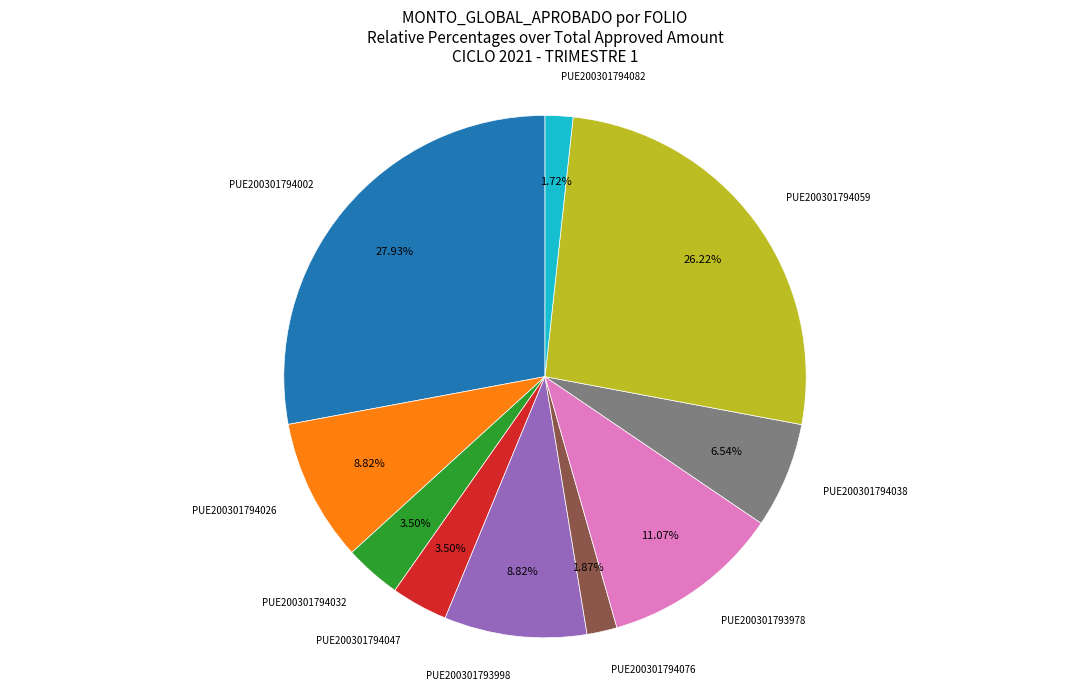

Does any single category account for the majority?

No